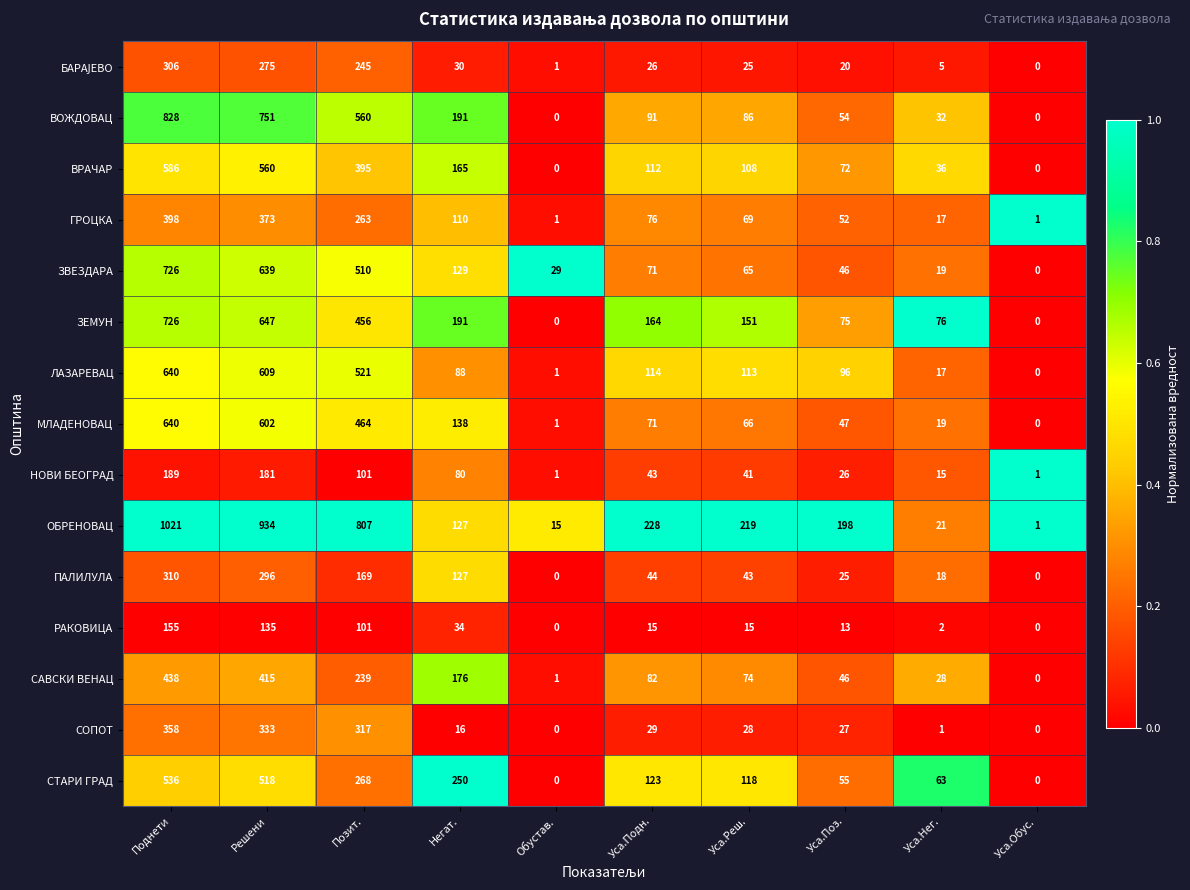

At which label does СОПОТ first exceed 28?

Поднети